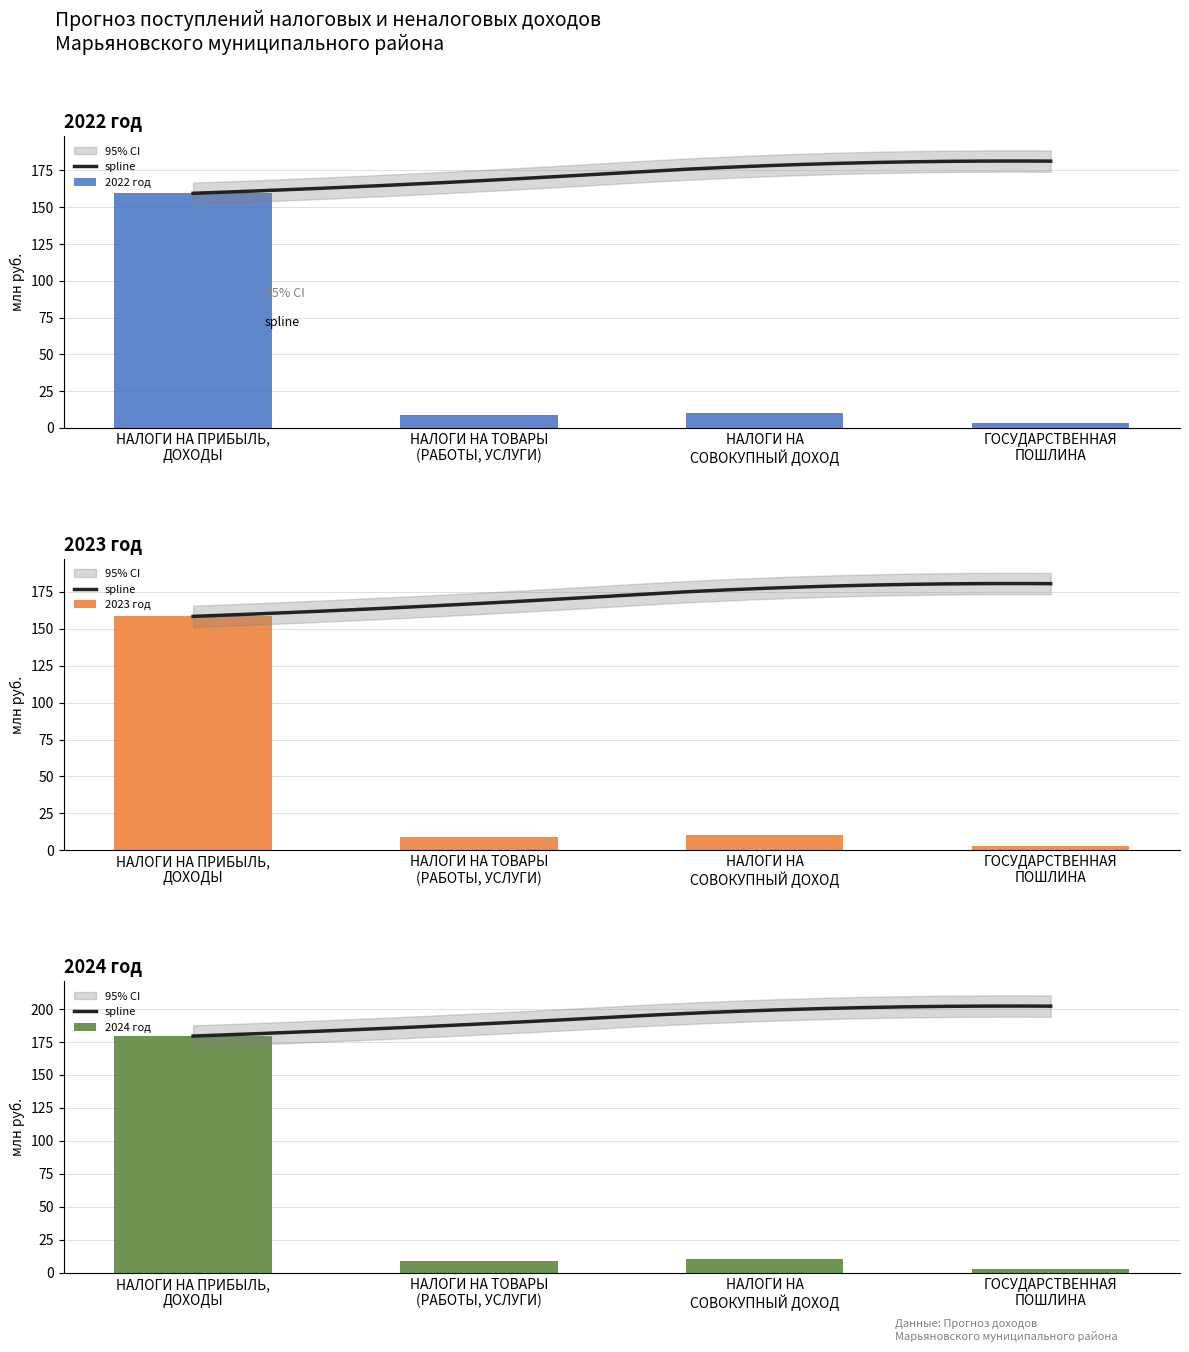

At which category does the chart reach its minimum across all series?

ГОСУДАРСТВЕННАЯ
ПОШЛИНА